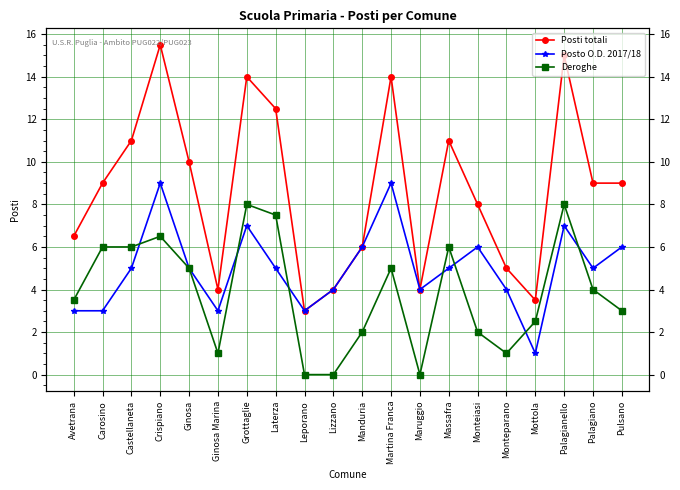

What is the value of the Posti totali point at the 11th from the left?

6.0